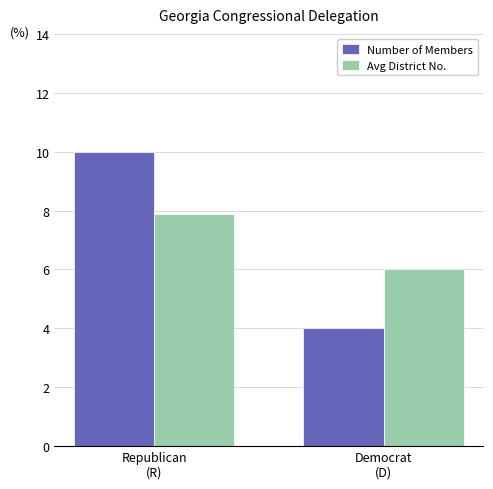

What is the label of the 2nd bar from the right?

Republican
(R)